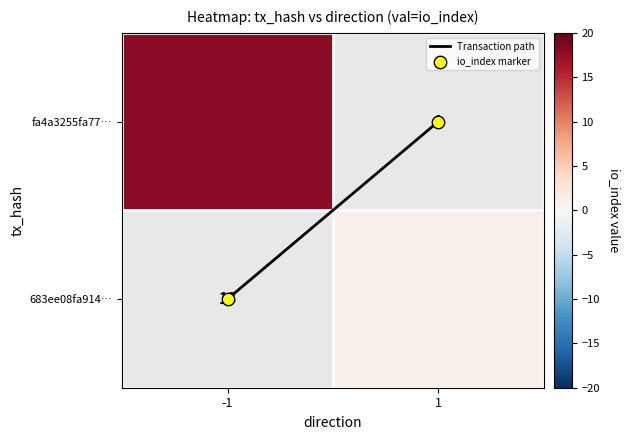

The io_index marker series shows 1.3 at 1. True or false?

False